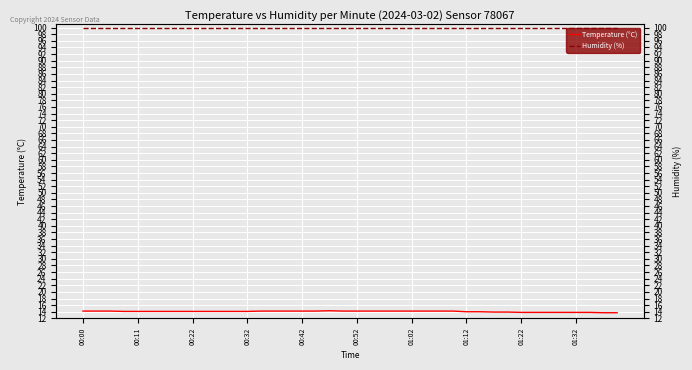

Rank the series at 10 from highest to lowest value.

Humidity (%), Temperature (°C)